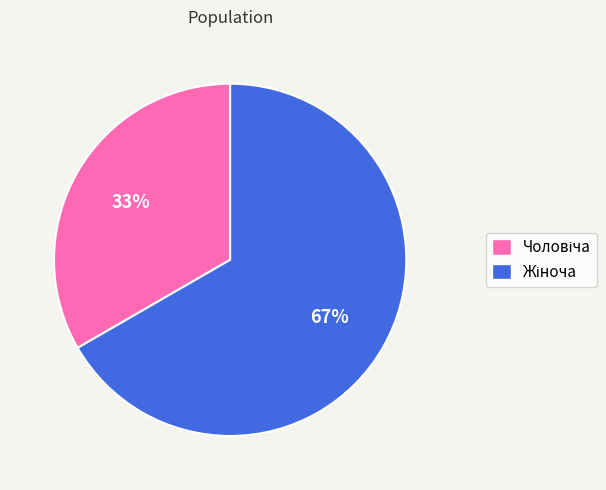

Is there a majority slice in this chart?

Yes